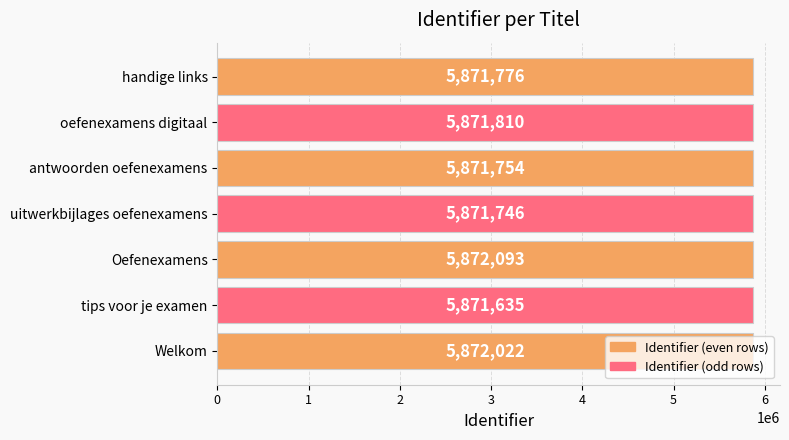

What value does the data have at handige links?

5871776